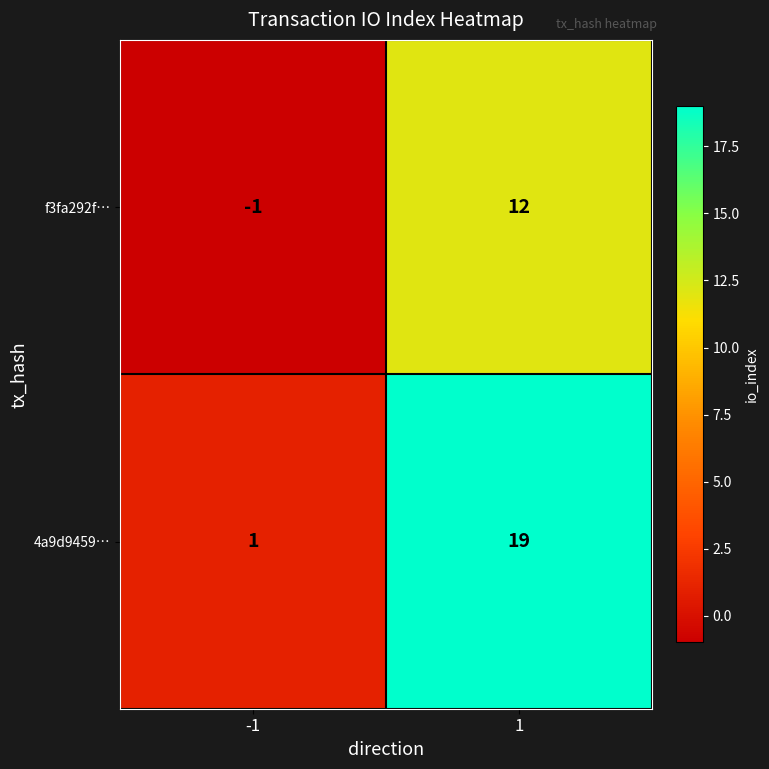

Which series has the largest total across all categories?

4a9d9459…